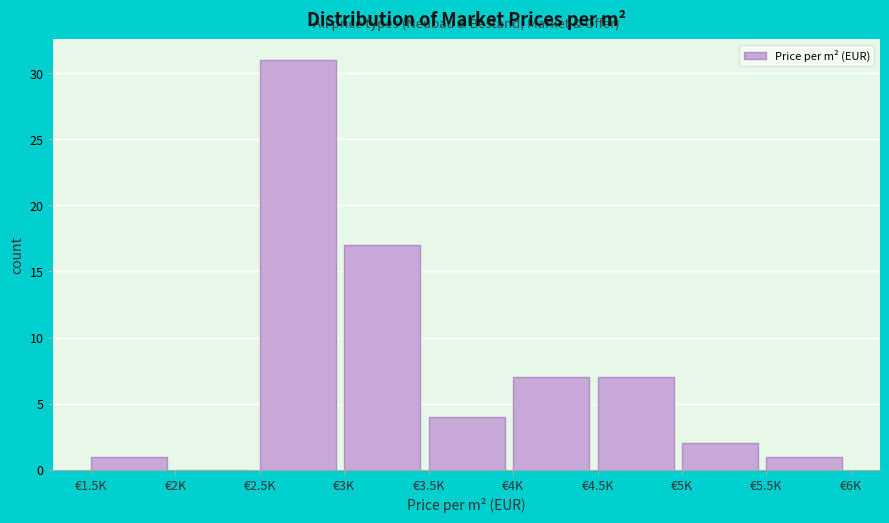

Reading left to right, what are all the values shown in this chart?

€1.5K=1	€2K=0	€2.5K=31	€3K=17	€3.5K=4	€4K=7	€4.5K=7	€5K=2	€5.5K=1